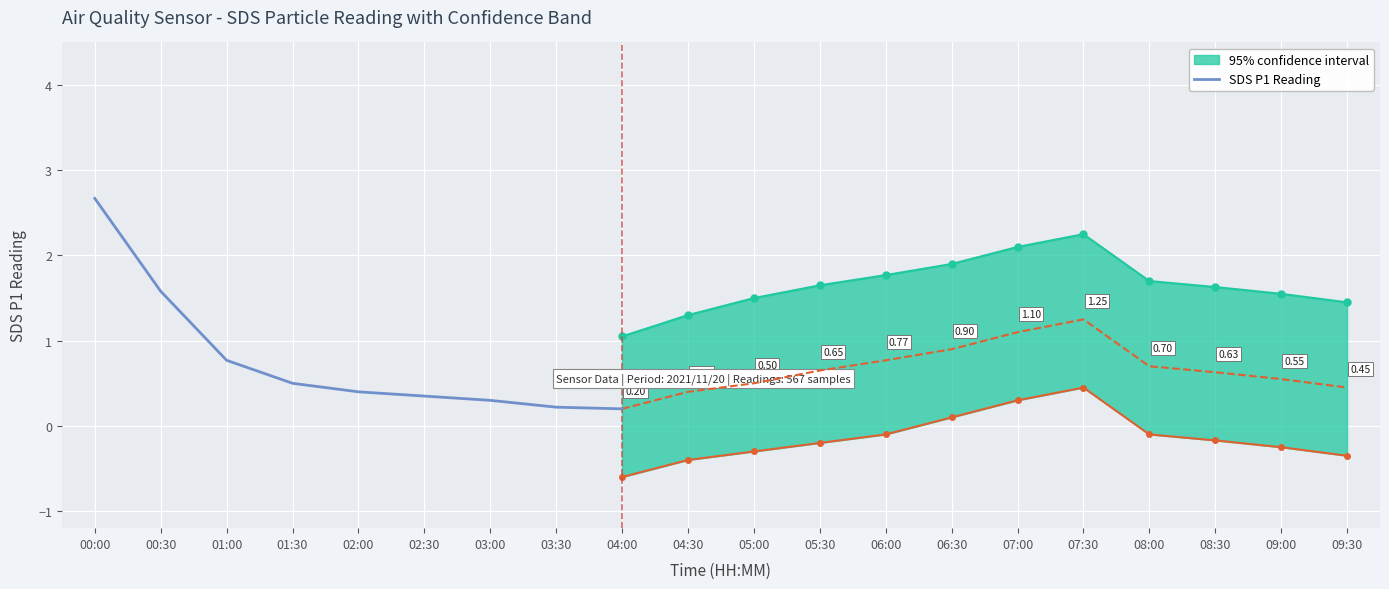

What is the value of the 8th point from the left?

0.2